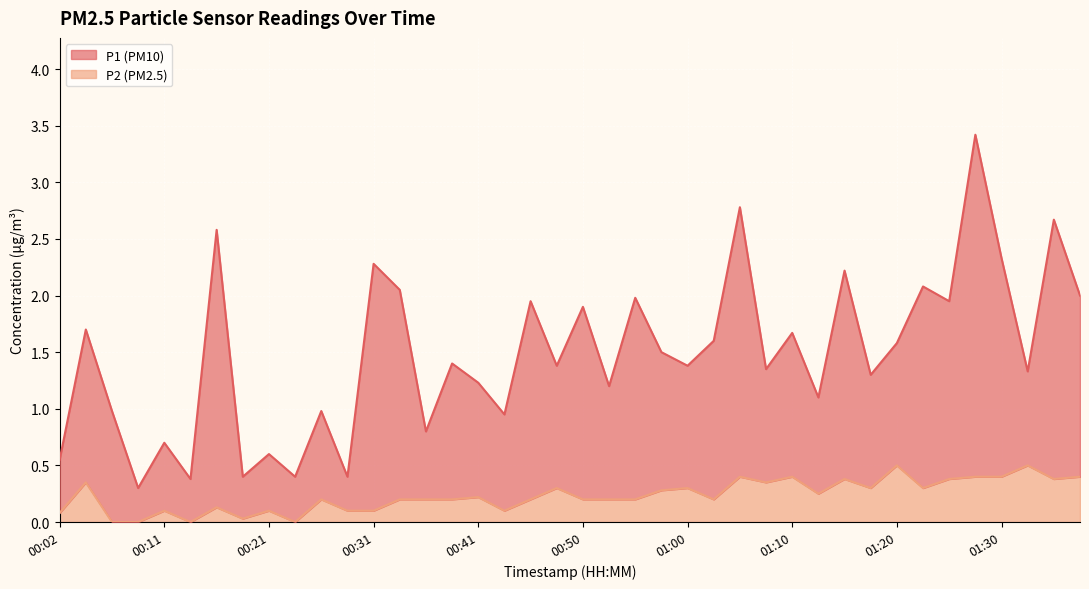

True or false: P2 has more than 0 points higher than both neighbors.

True